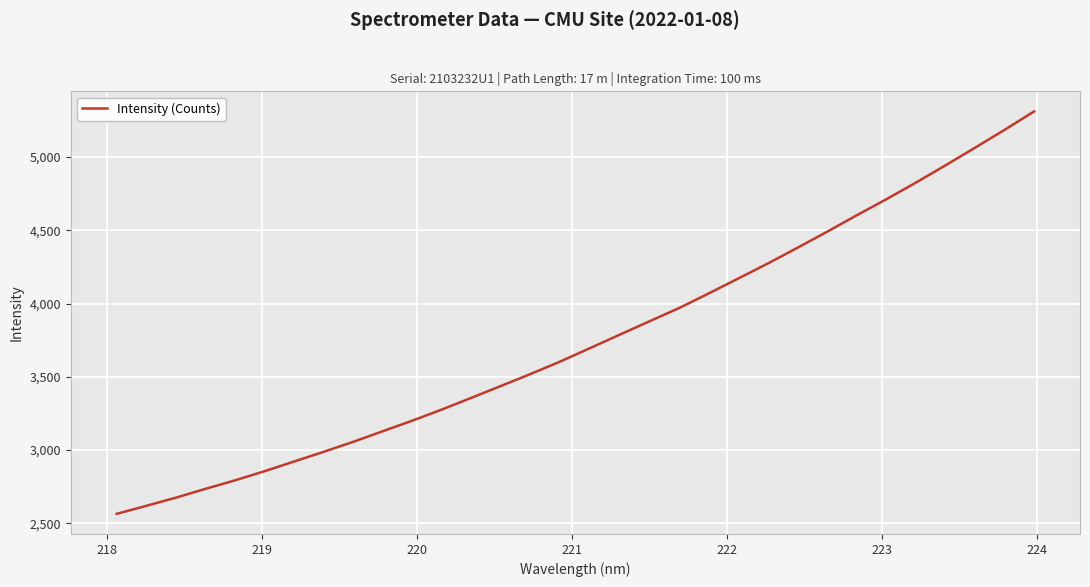

What is the greatest value displayed?

5311.6